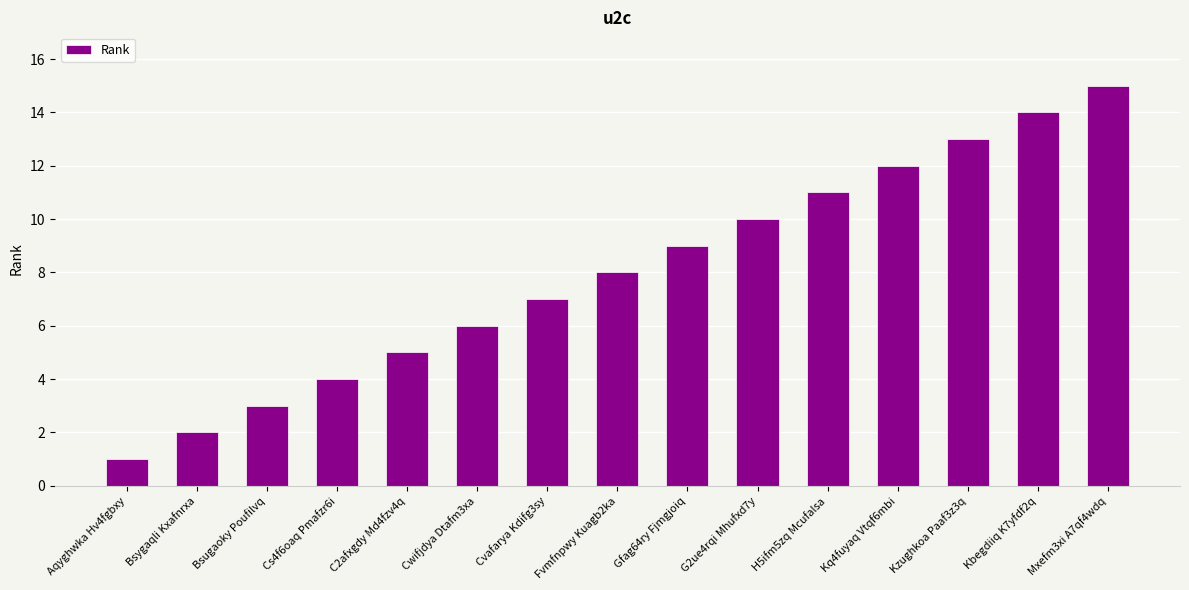

The value at Aqyghwka Hv4fgbxy is 0. True or false?

False